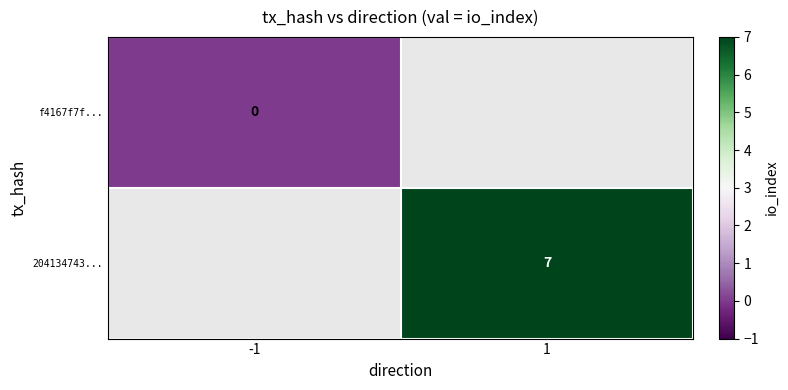

The value of 204134743... at 1 is 7. True or false?

True